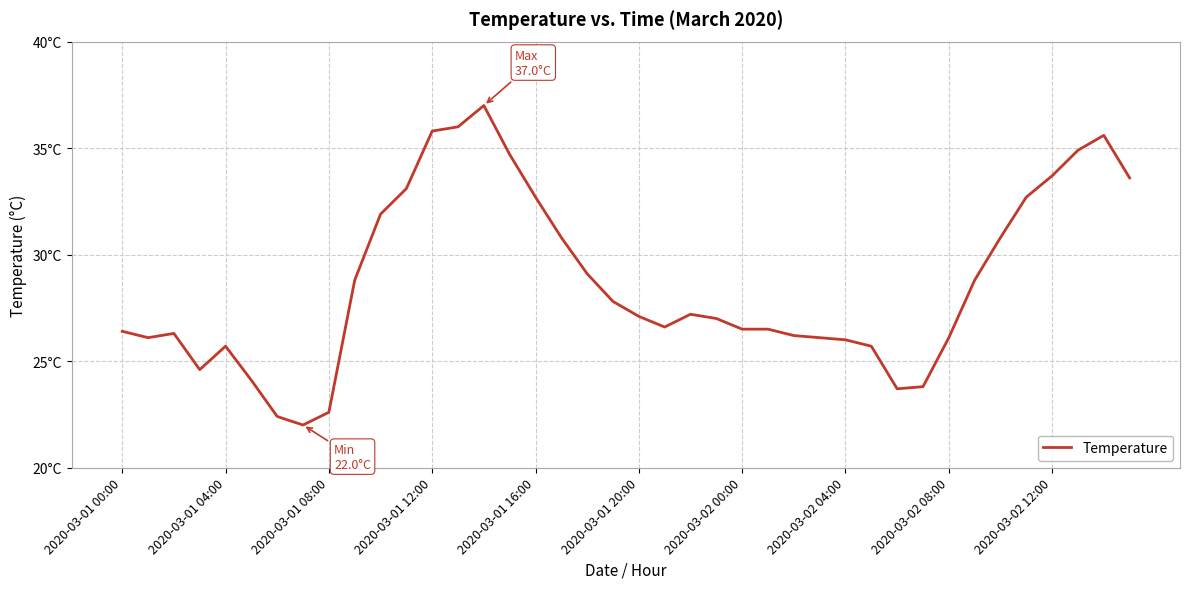

Does the chart have visible grid lines?

Yes